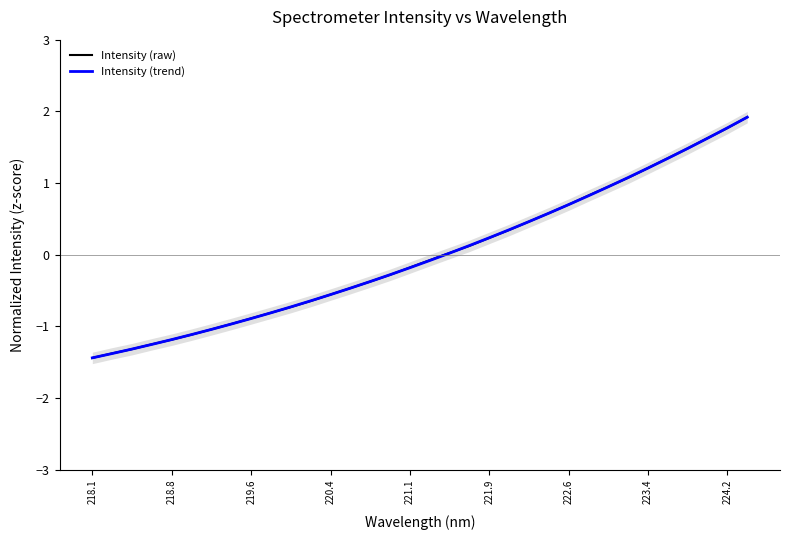

The Intensity (trend) series shows 0.0 at 221.9. True or false?

False